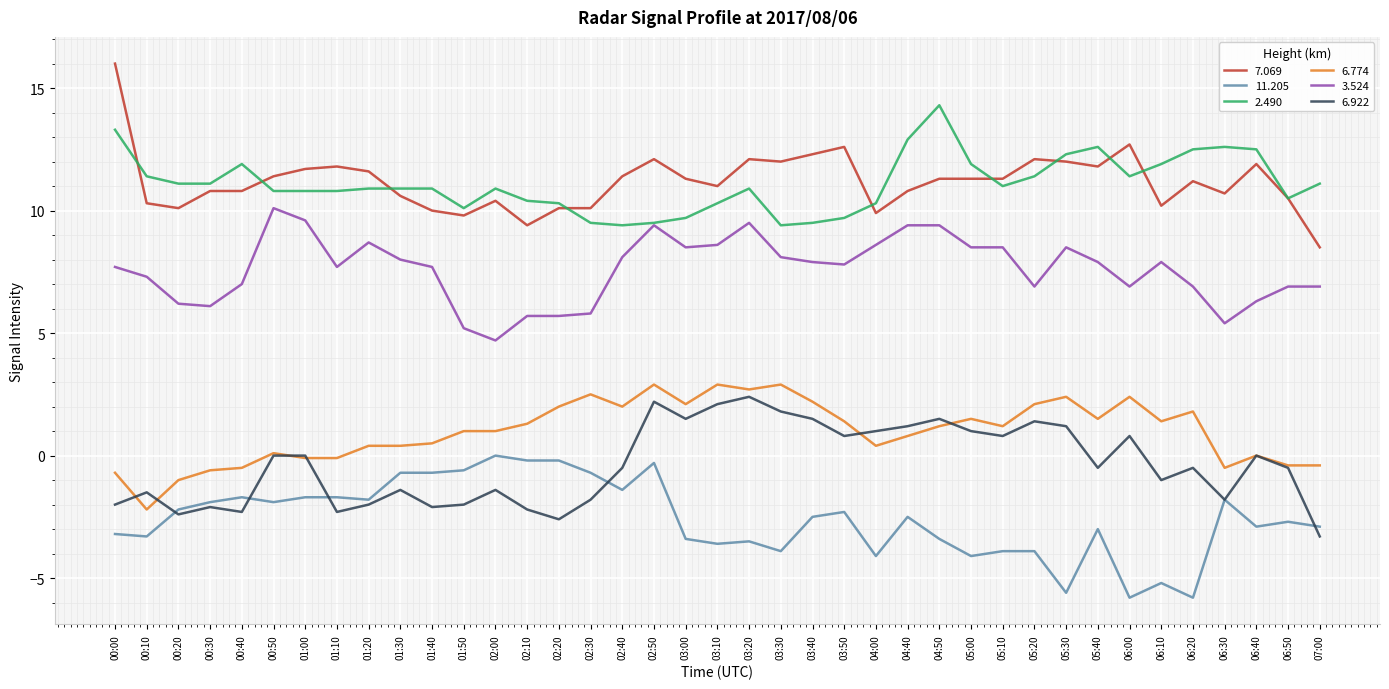

What is the sum of the 11.205 values at 00:50 and 00:30?

-3.8